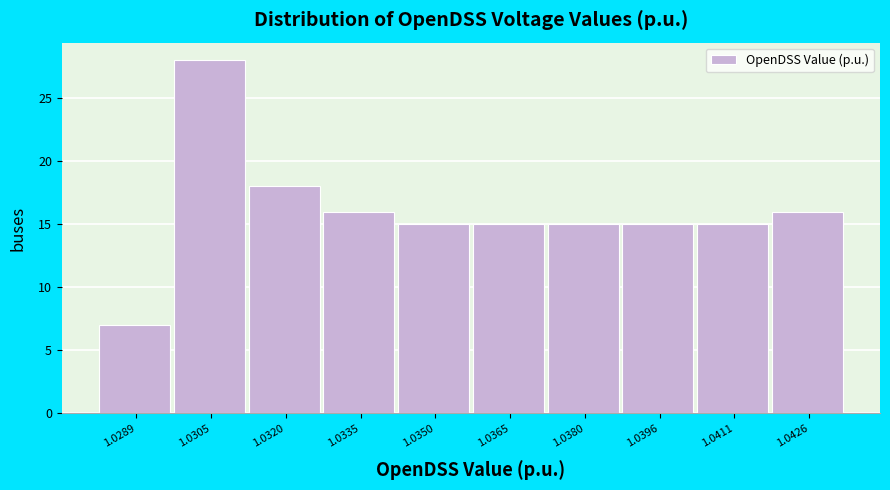

Reading left to right, transcribe all the data shown in this chart.

7	28	18	16	15	15	15	15	15	16